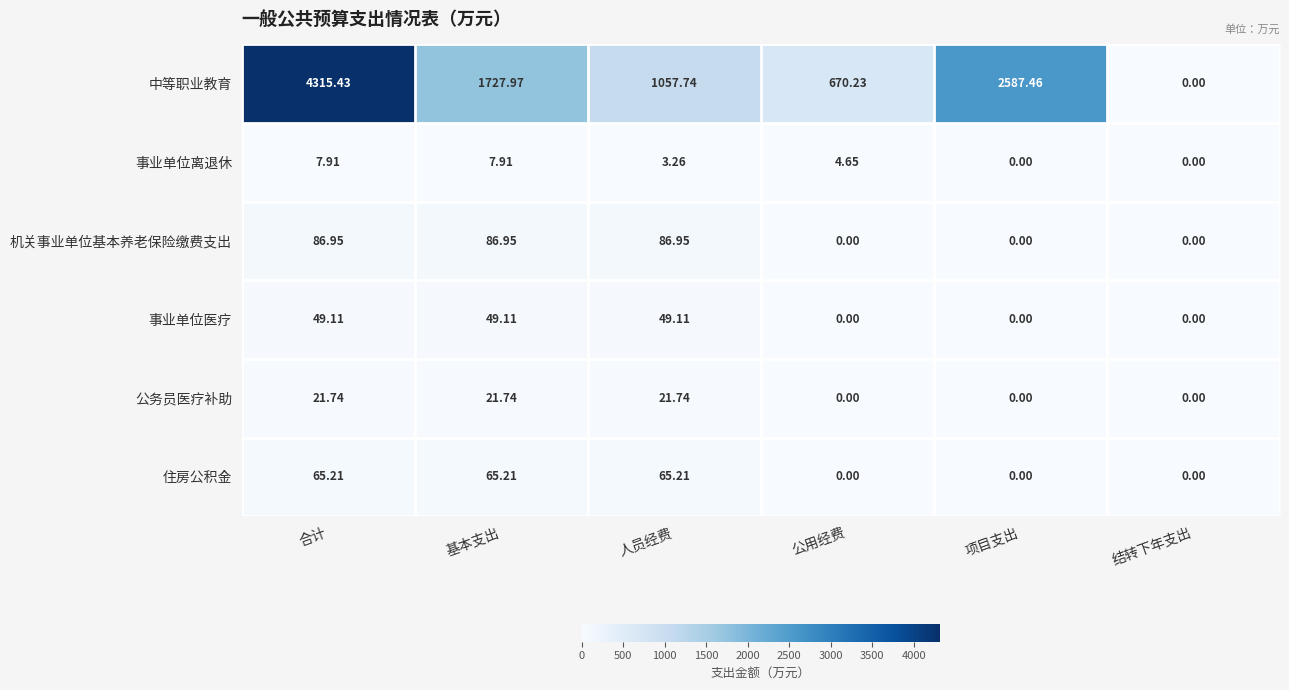

Which series has the largest total across all categories?

中等职业教育